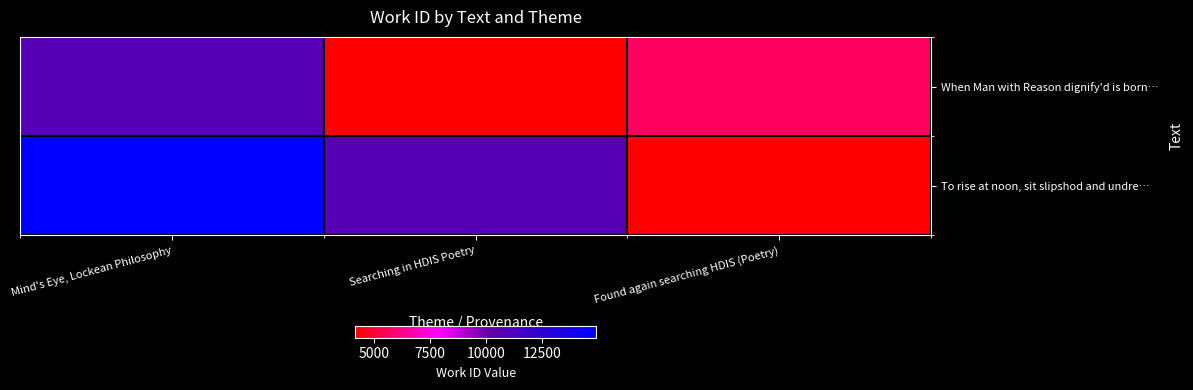

List the series in order of their peak value, highest first.

To rise at noon, sit slipshod and undre…, When Man with Reason dignify'd is born…